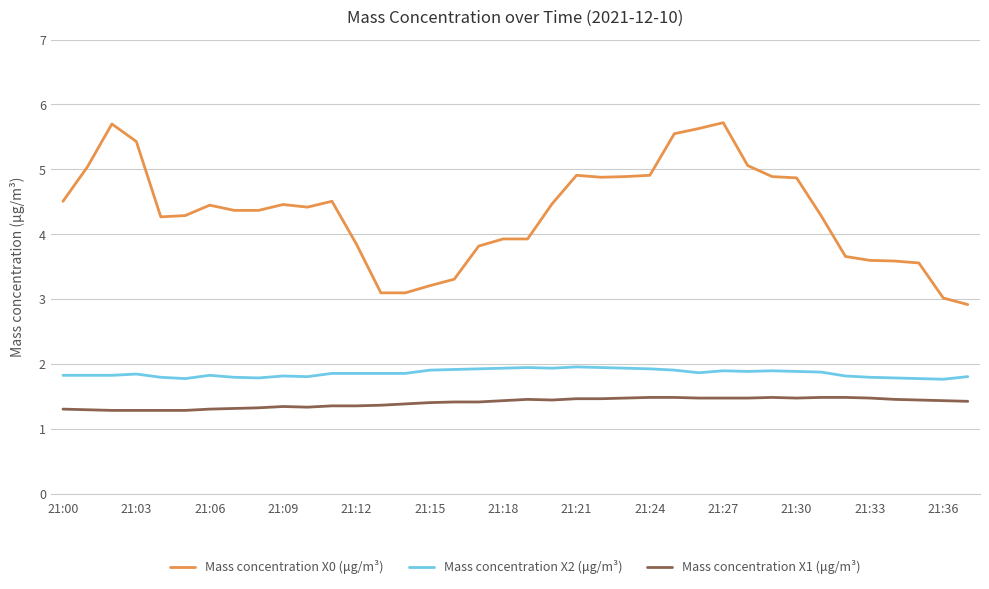

Which series has the largest range (max minus min)?

Mass concentration X0 (μg/m³)